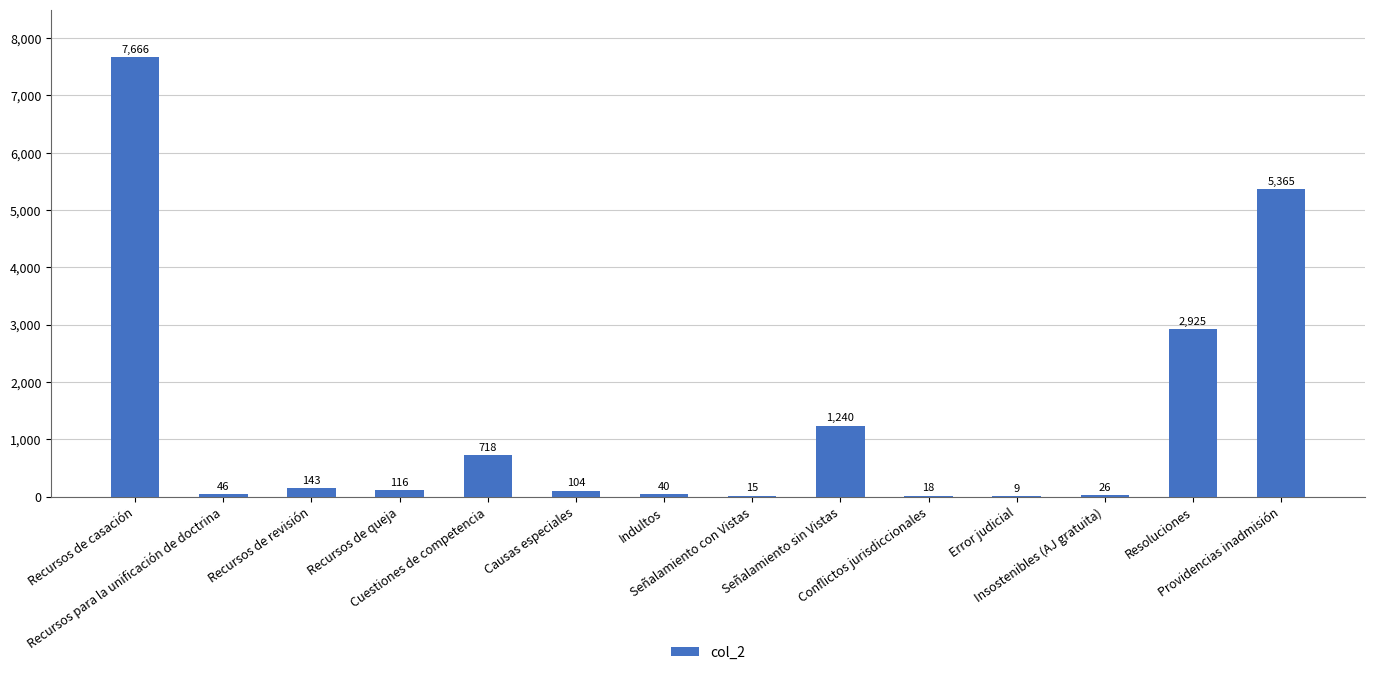

What is the maximum value shown in the chart?

7666